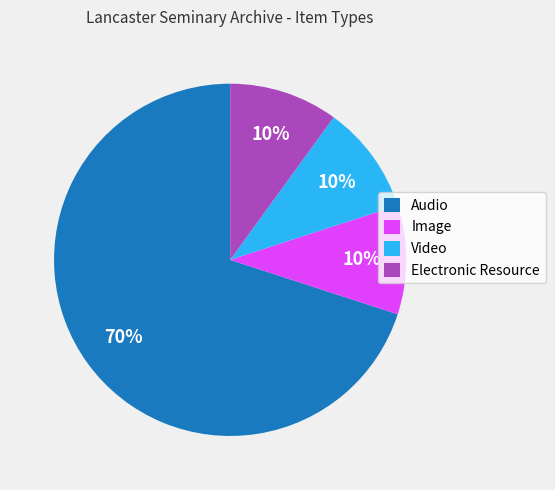

Which category accounts for the majority?

Audio